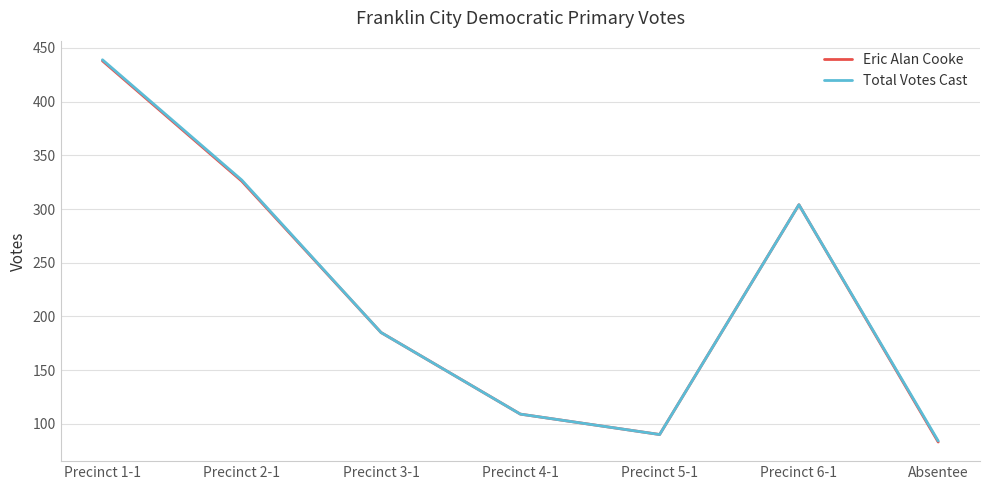

What is the difference between the maximum and second lowest values in the Total Votes Cast series?

349